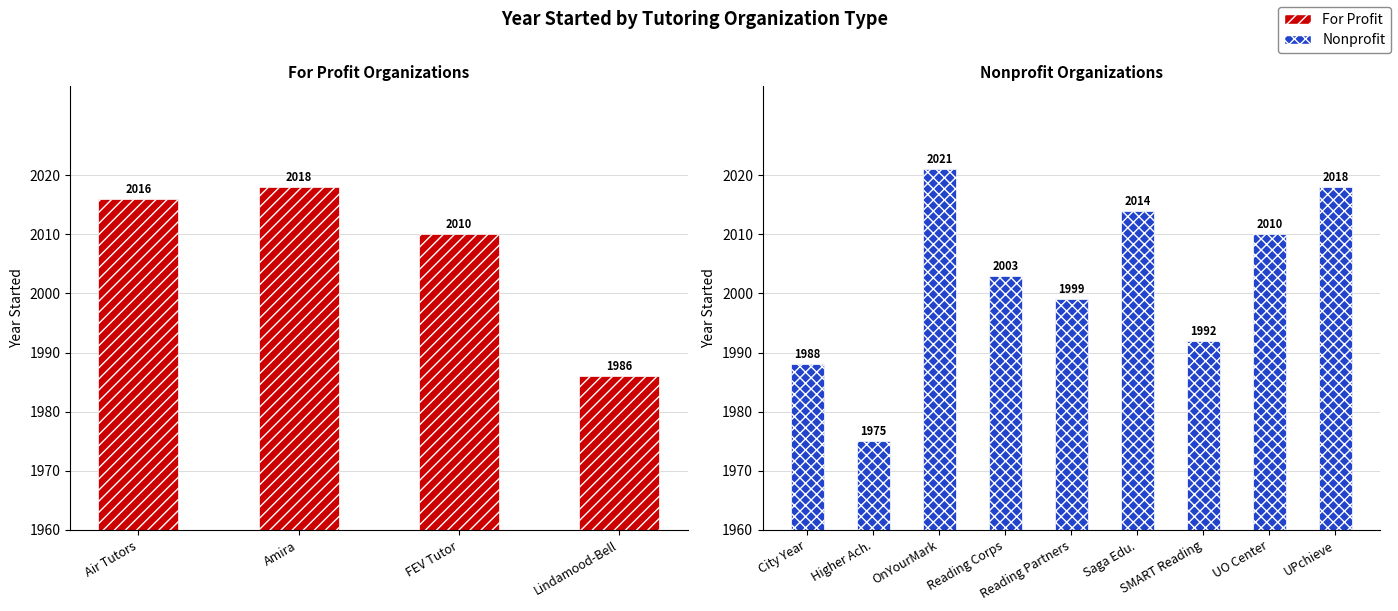

What is the sum of all values?

26050